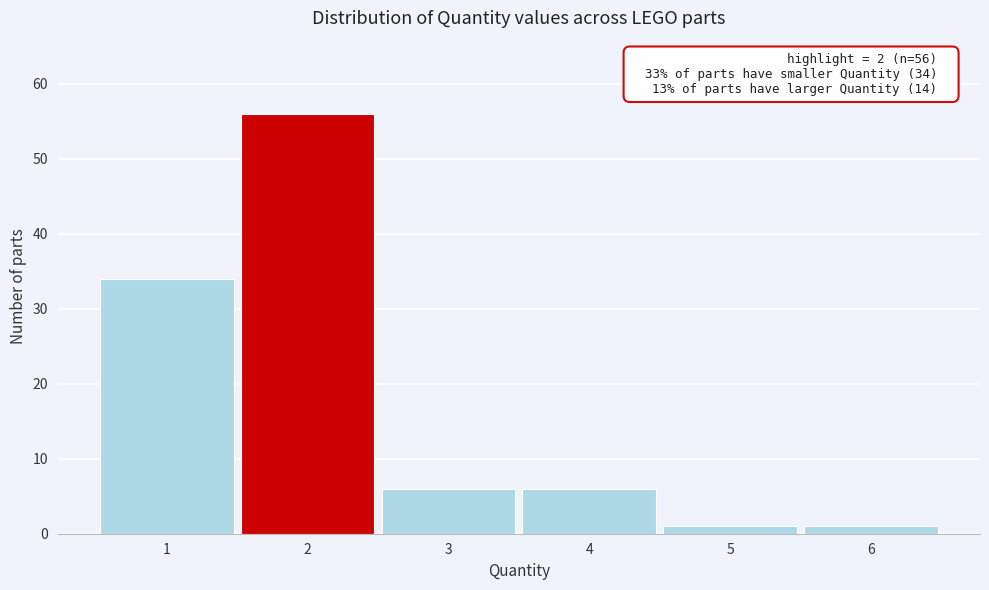

Over which range of the x-axis is the bar tallest?

1.5 to 2.5